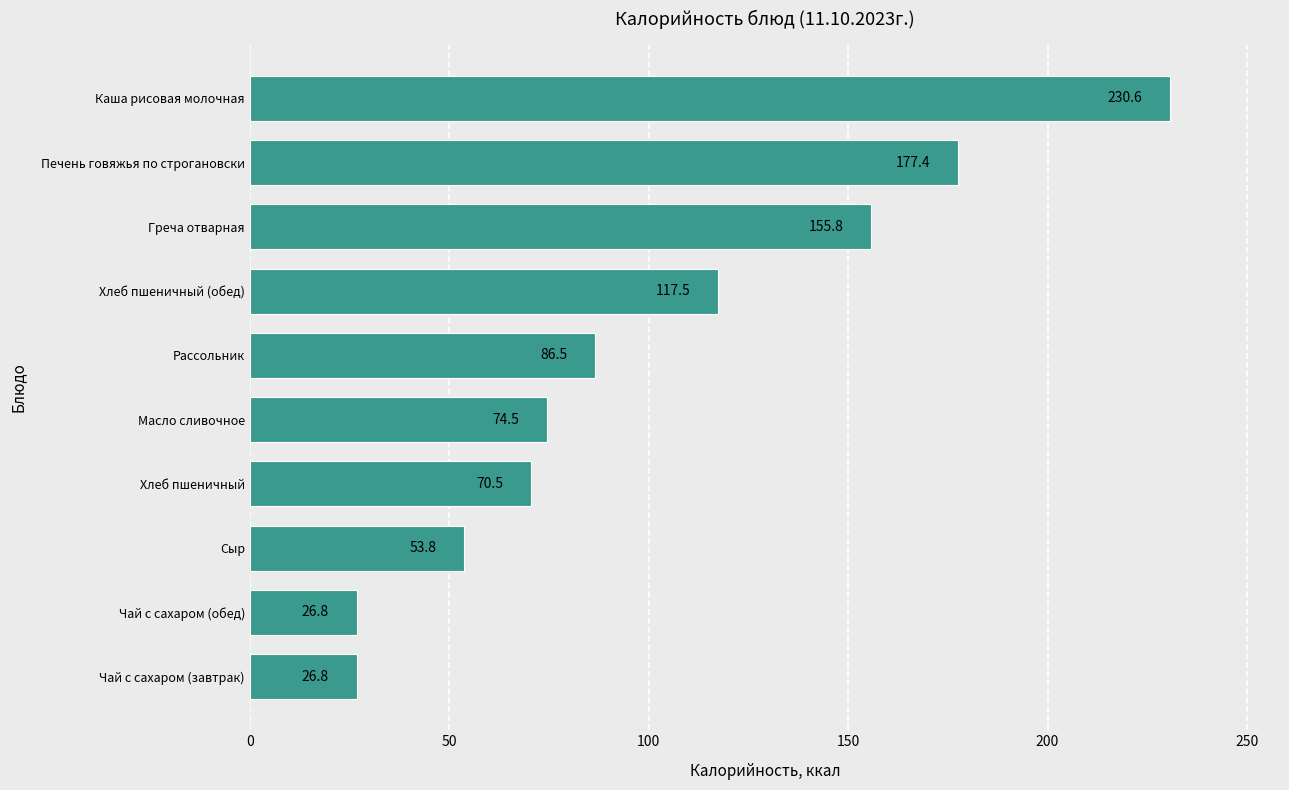

At which label is the value closest to 128?

Хлеб пшеничный (обед)